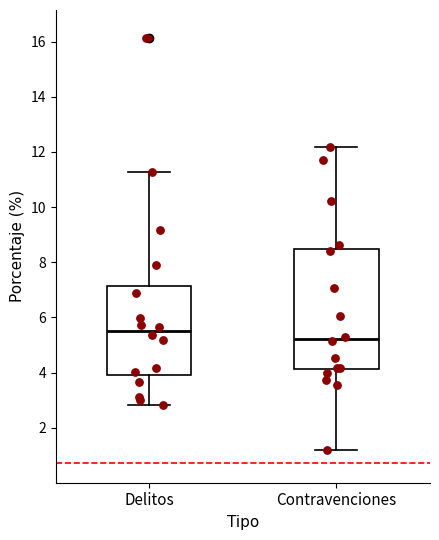

Where does the median line of the box for Delitos sit on the y-axis? The values are not printed on the chart, so give them approximately, as read against the axis.

5.6